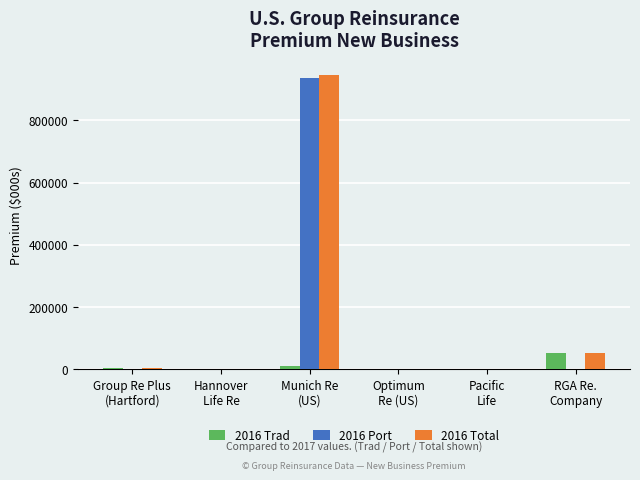

What is the greatest value displayed?

946311